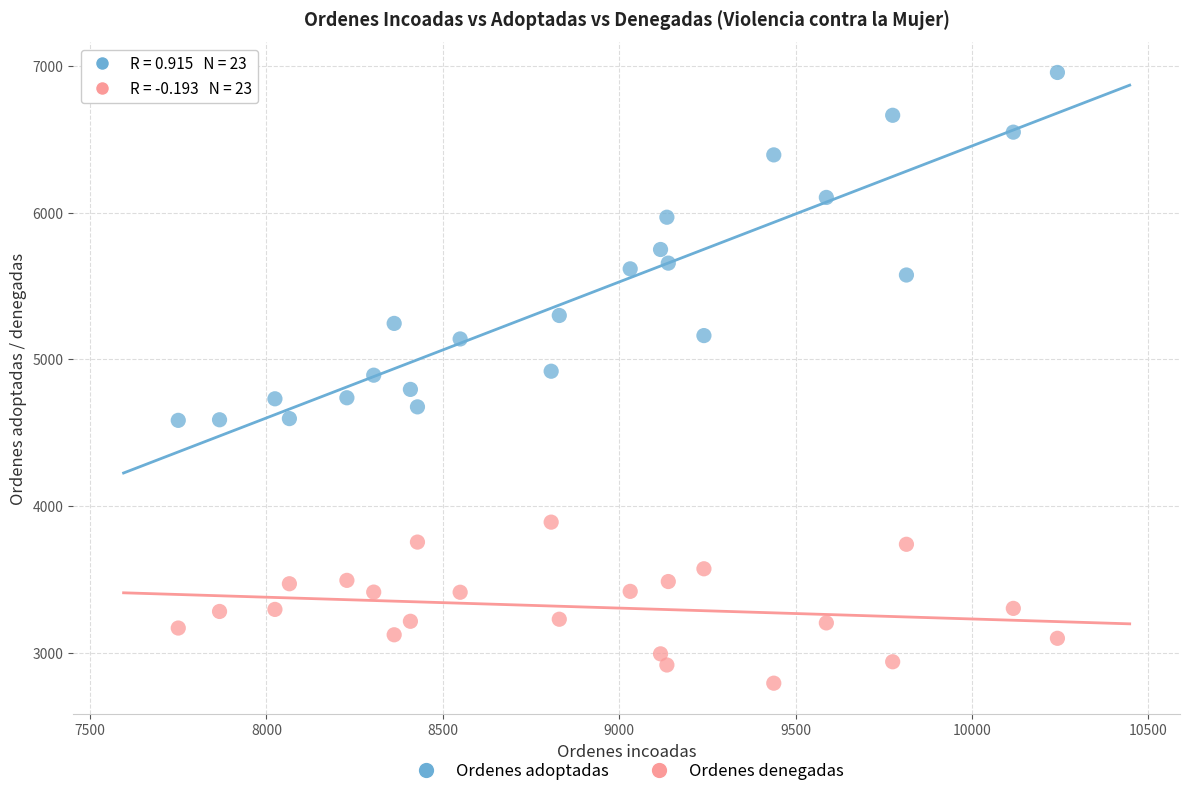

Across all data points, what is the range of X values (max minus min)?

2492